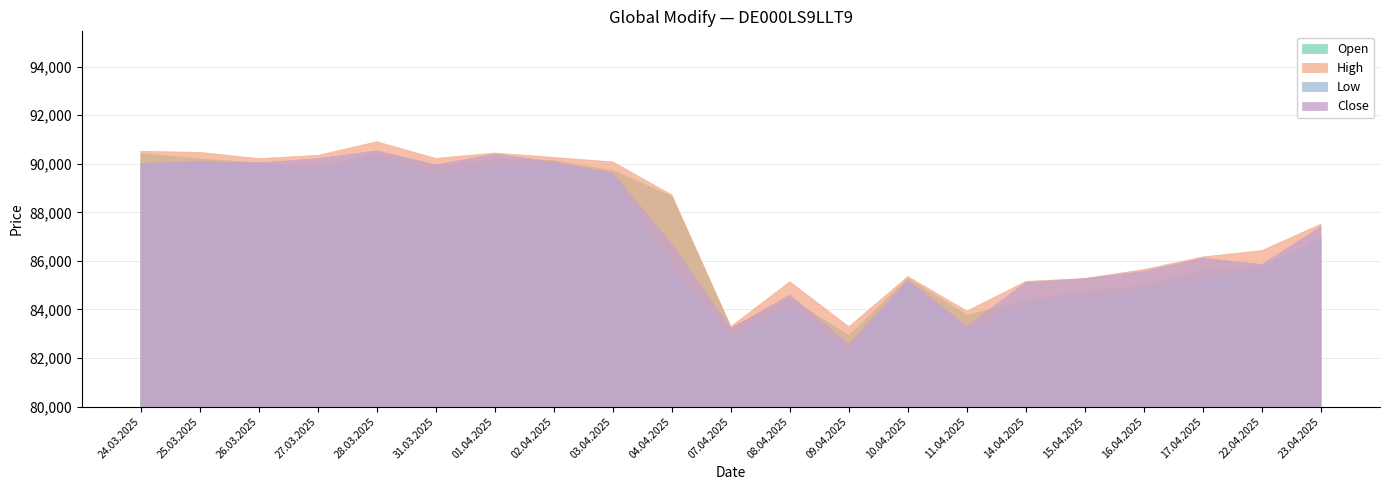

What is the maximum value shown in the chart?

90909